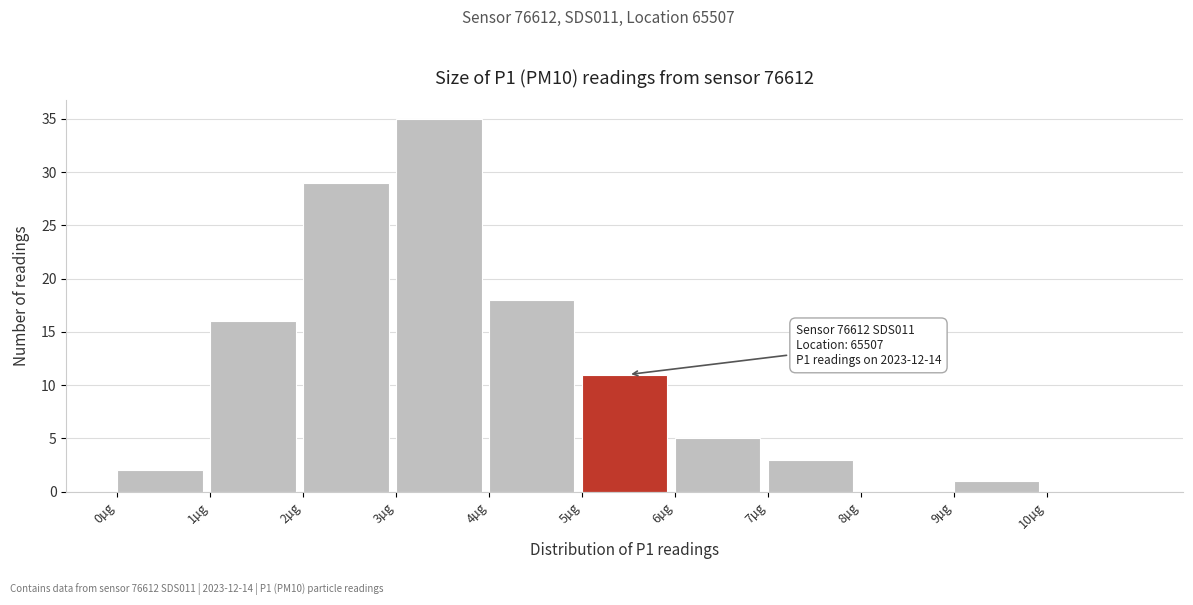

Which range on the x-axis has the tallest bar?

3 to 4